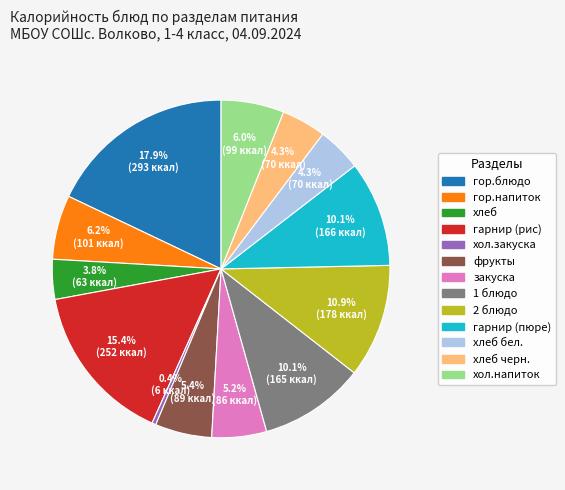

Does any single category account for the majority?

No